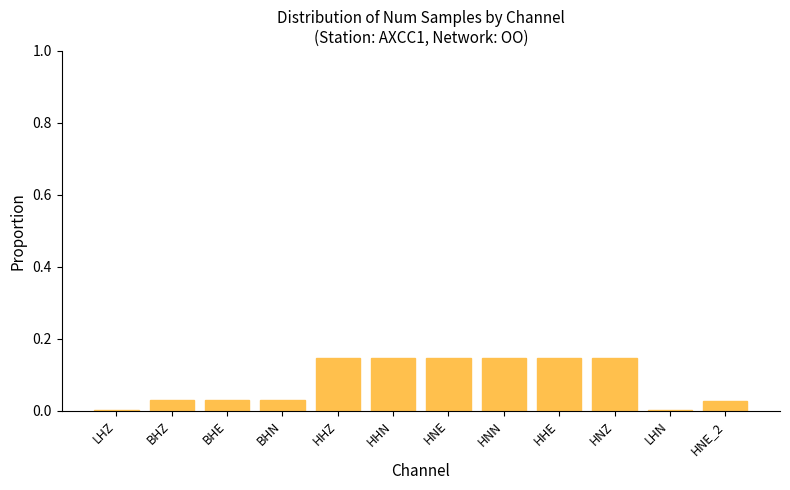

The chart shows a value of 0.0 at HNE. True or false?

False